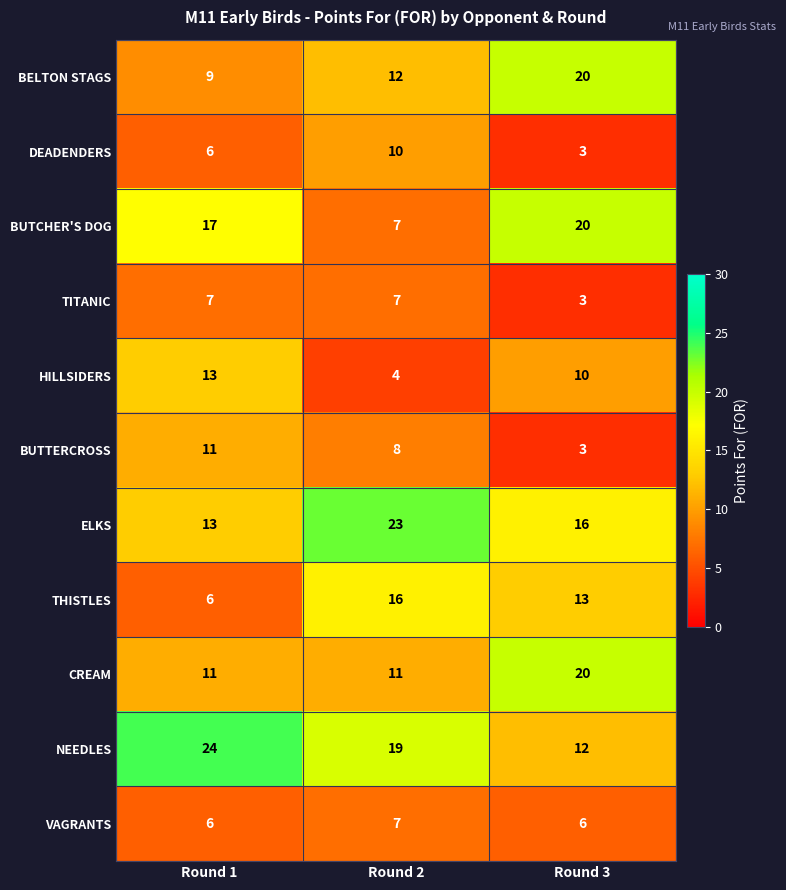

What is the greatest value displayed?

24